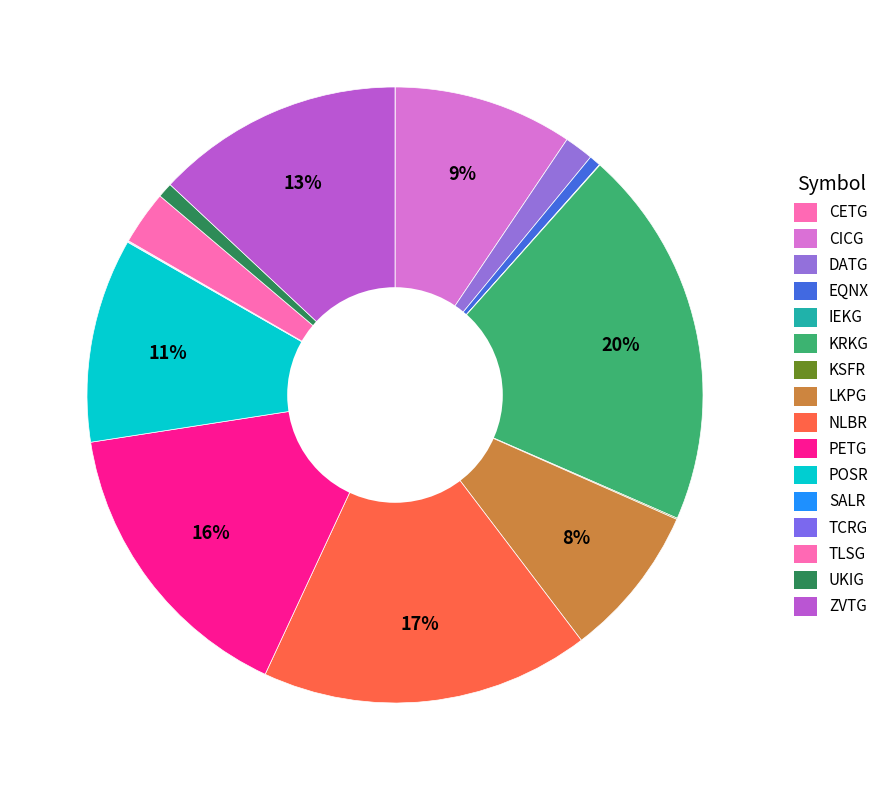

What is the total percentage of TCRG and UKIG?

0.8%